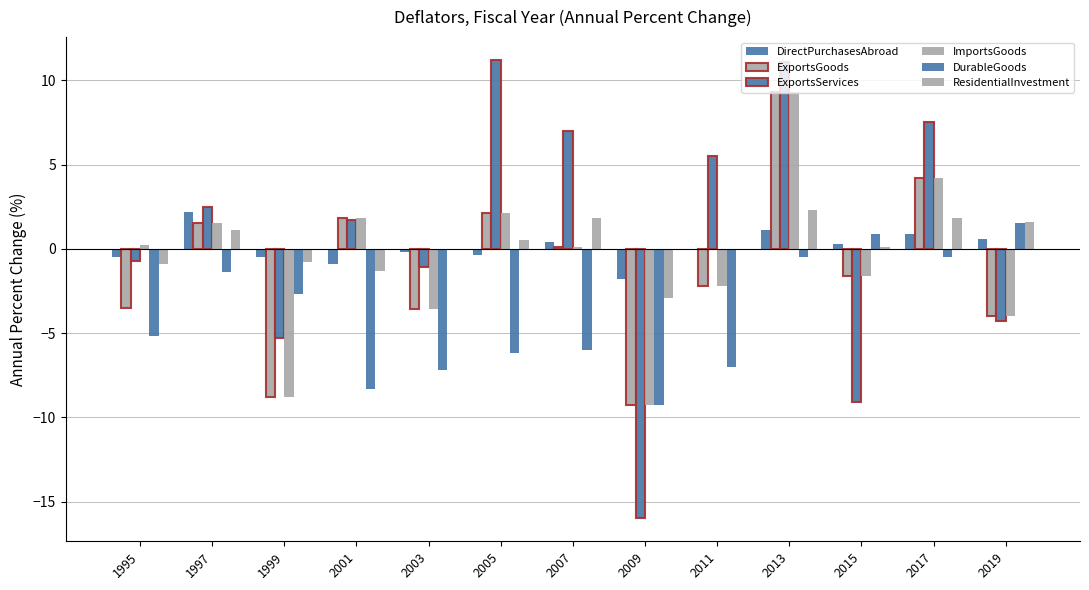

What is the smallest value displayed?

-16.0